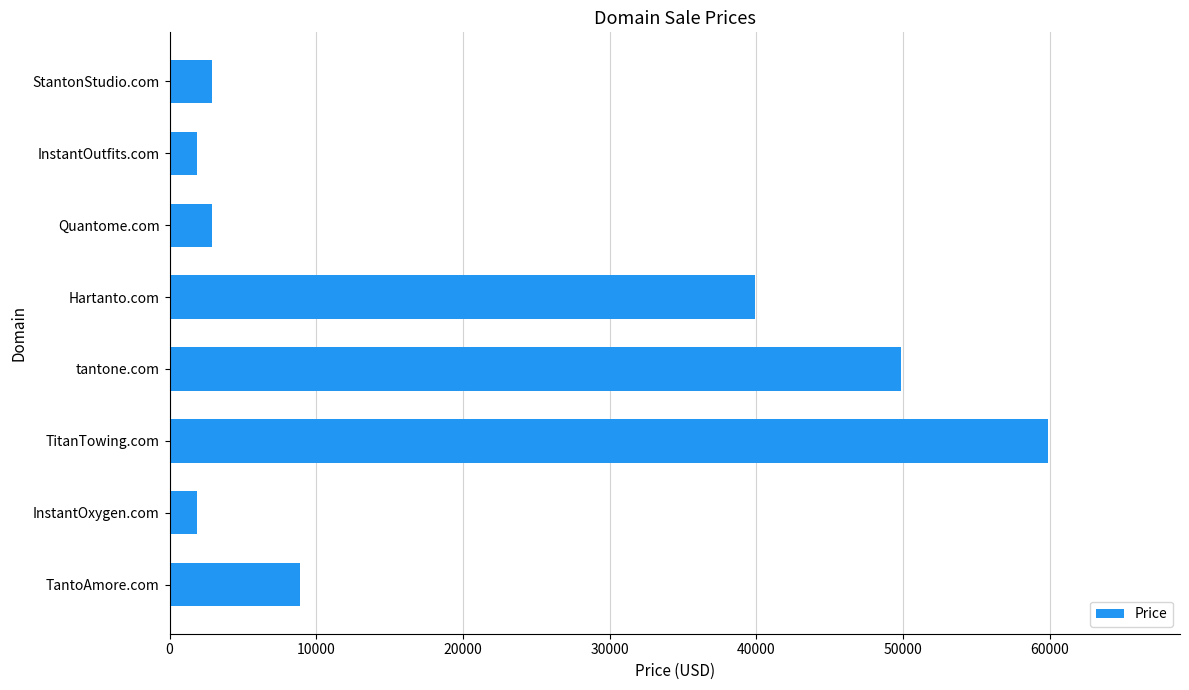

How many data points are less than 8888?

4